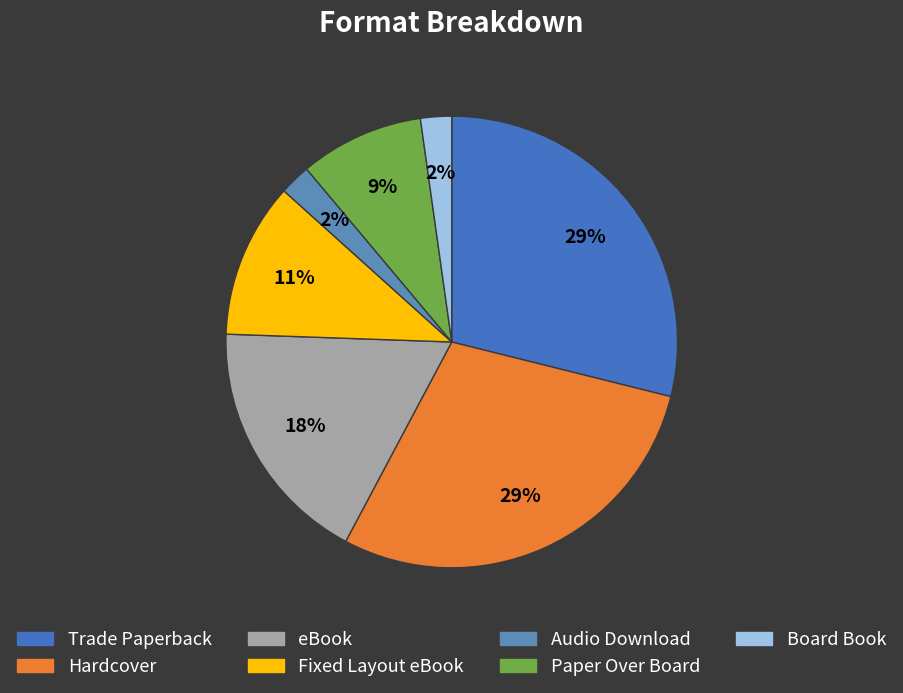

To the nearest percent, what percentage of the pie is Board Book?

2%